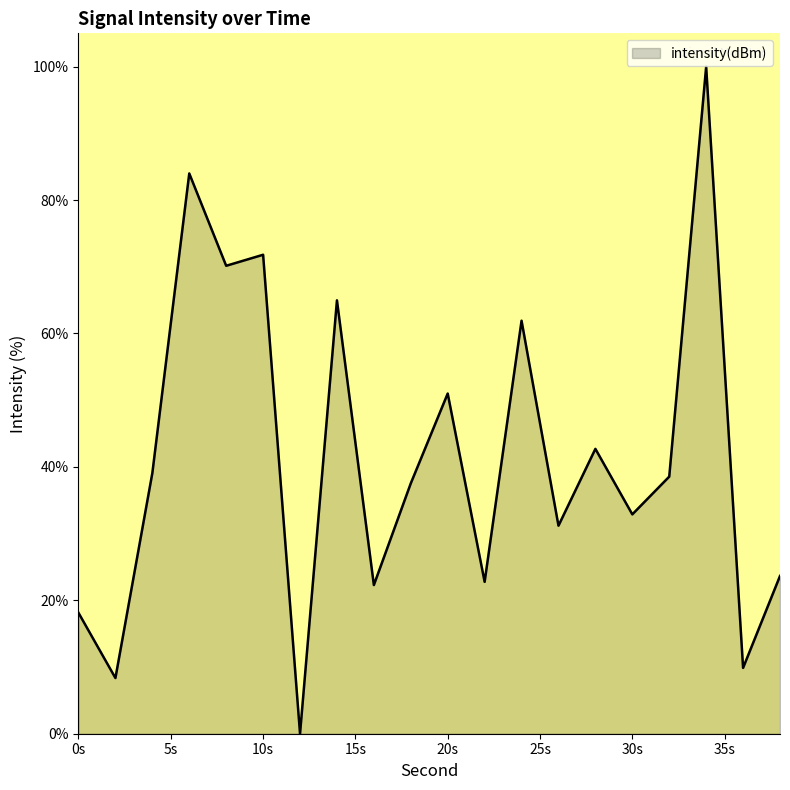

What is the greatest value displayed?

100.0